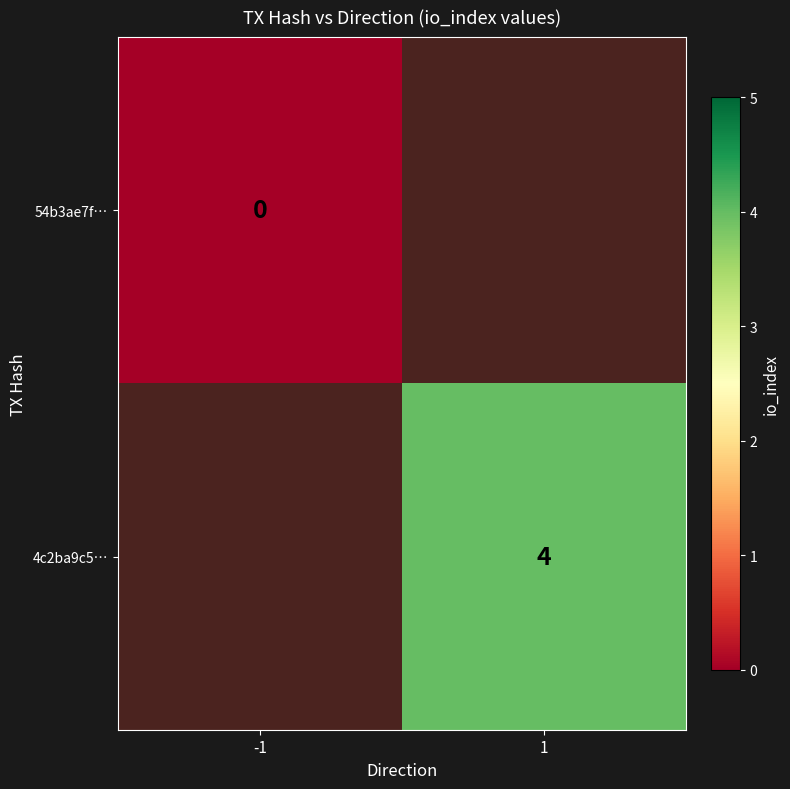

Which category has the highest value across all series?

1